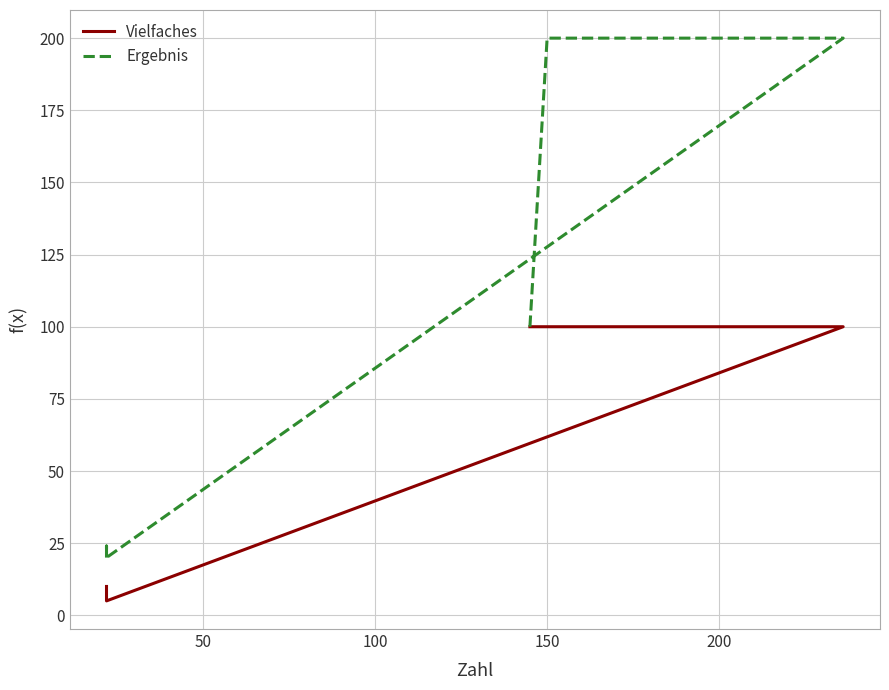

How many values in the Ergebnis series are below 100?

3